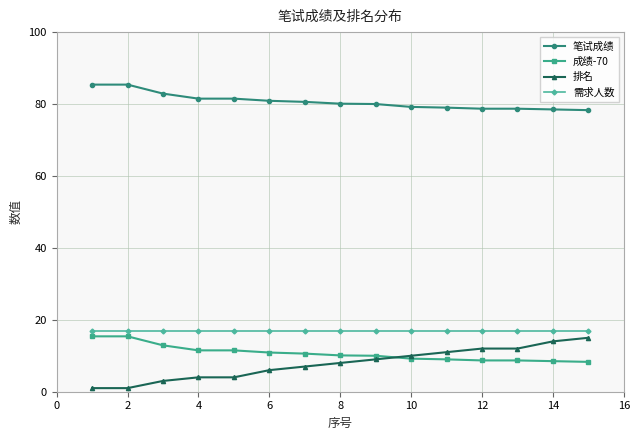

What is the value of the 排名 point at the 8th from the left?

8.0